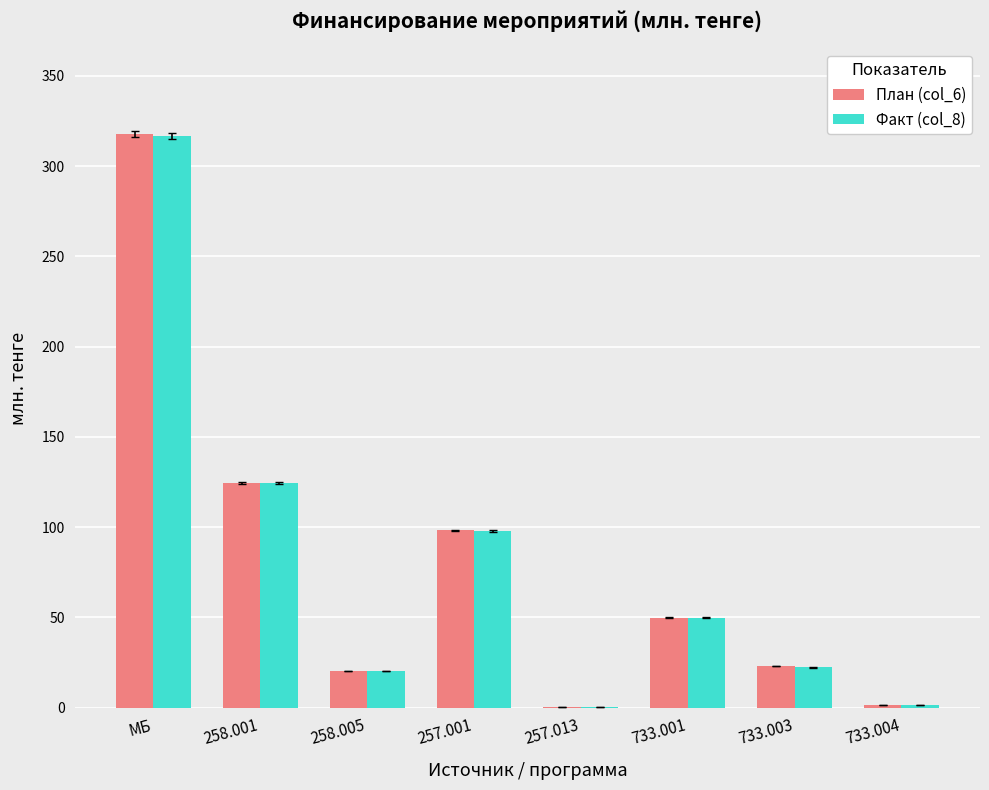

The План (col_6) series shows 9.0 at 733.003. True or false?

False